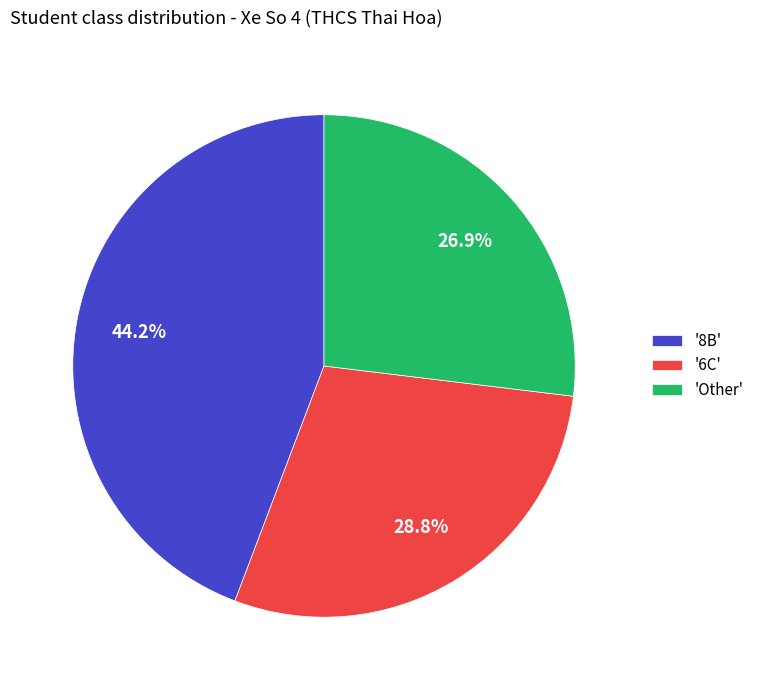

Which slice is the smallest?

'Other'